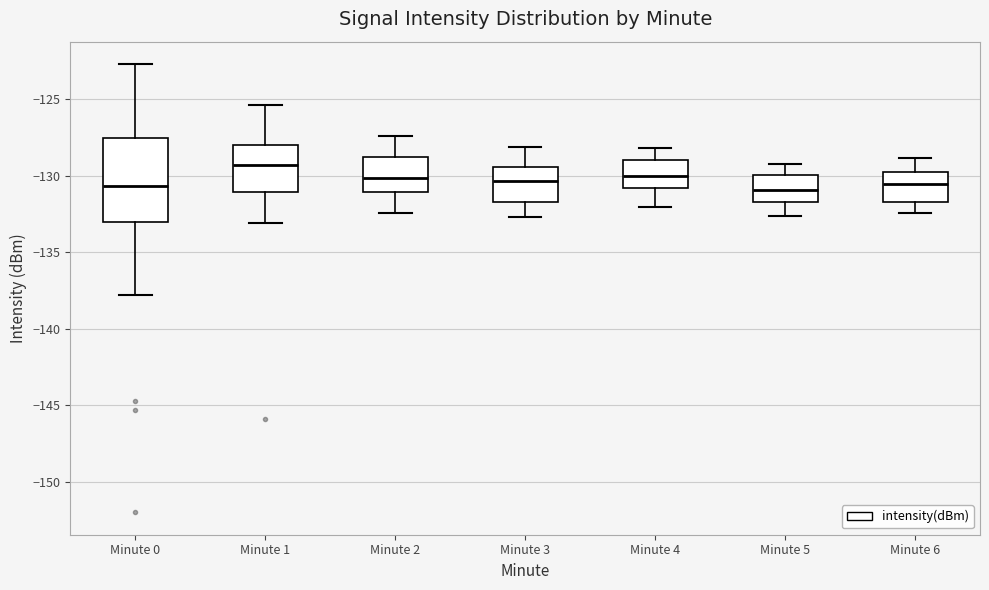

Reading left to right, transcribe this box plot: for each box, give where its median line is, the range the box spans, and where its two whiskers end, as read against the y-axis. The values are not printed on the chart, so give them approximately, as read against the axis.

Minute 0: median -130.5, box -133.0 to -127.5, whiskers -138.0 to -122.5
Minute 1: median -129.5, box -131.0 to -128.0, whiskers -133.0 to -125.5
Minute 2: median -130.0, box -131.0 to -129.0, whiskers -132.5 to -127.5
Minute 3: median -130.5, box -131.5 to -129.5, whiskers -132.5 to -128.0
Minute 4: median -130.0, box -131.0 to -129.0, whiskers -132.0 to -128.0
Minute 5: median -131.0, box -131.5 to -130.0, whiskers -132.5 to -129.0
Minute 6: median -130.5, box -131.5 to -129.5, whiskers -132.5 to -129.0